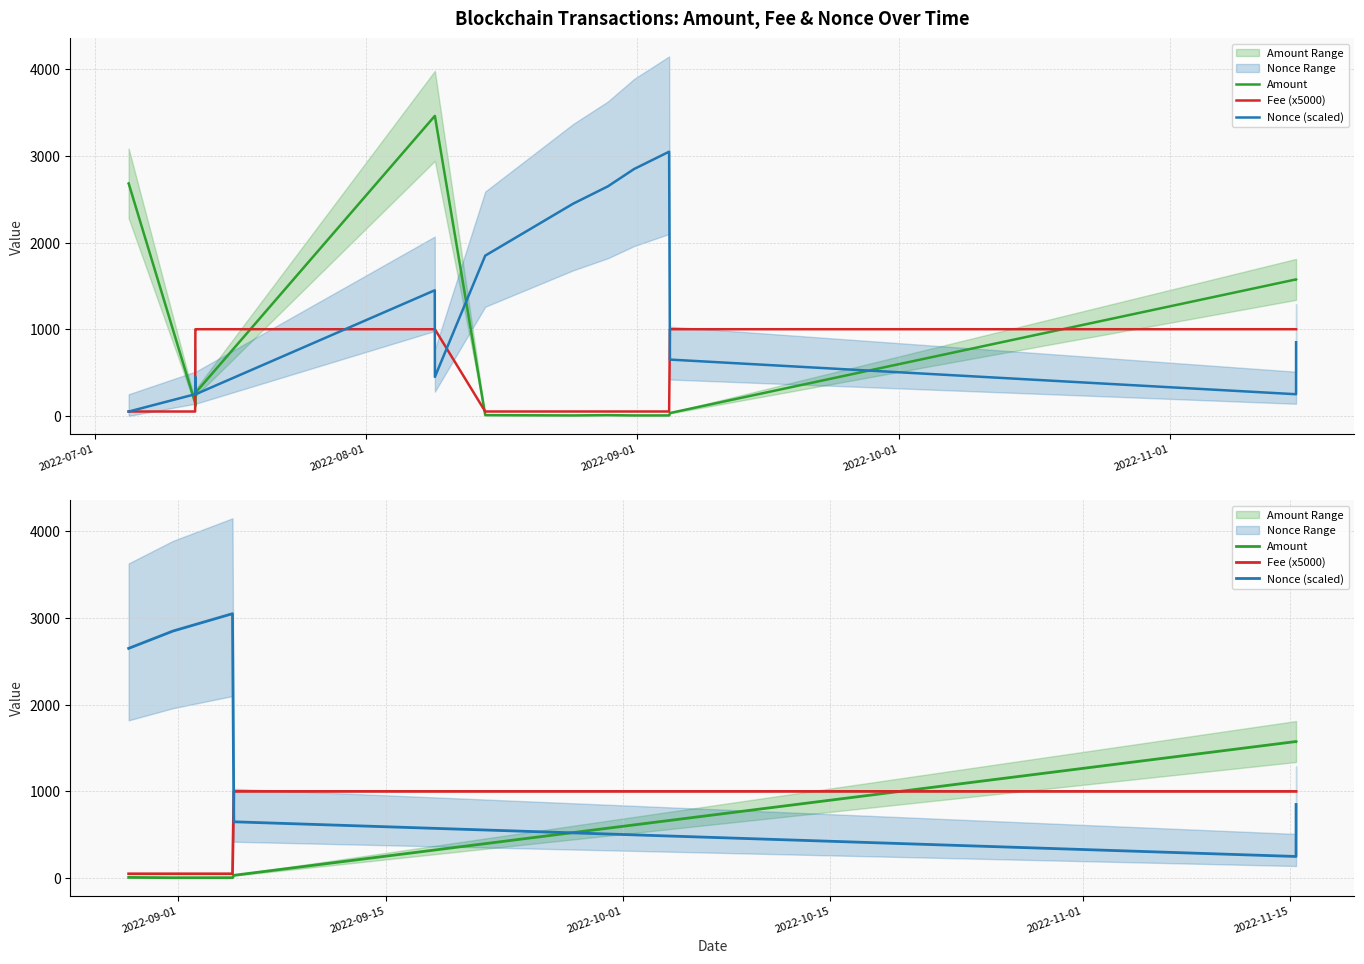

What is the total value across all series at 2022-11-01?

2826.2